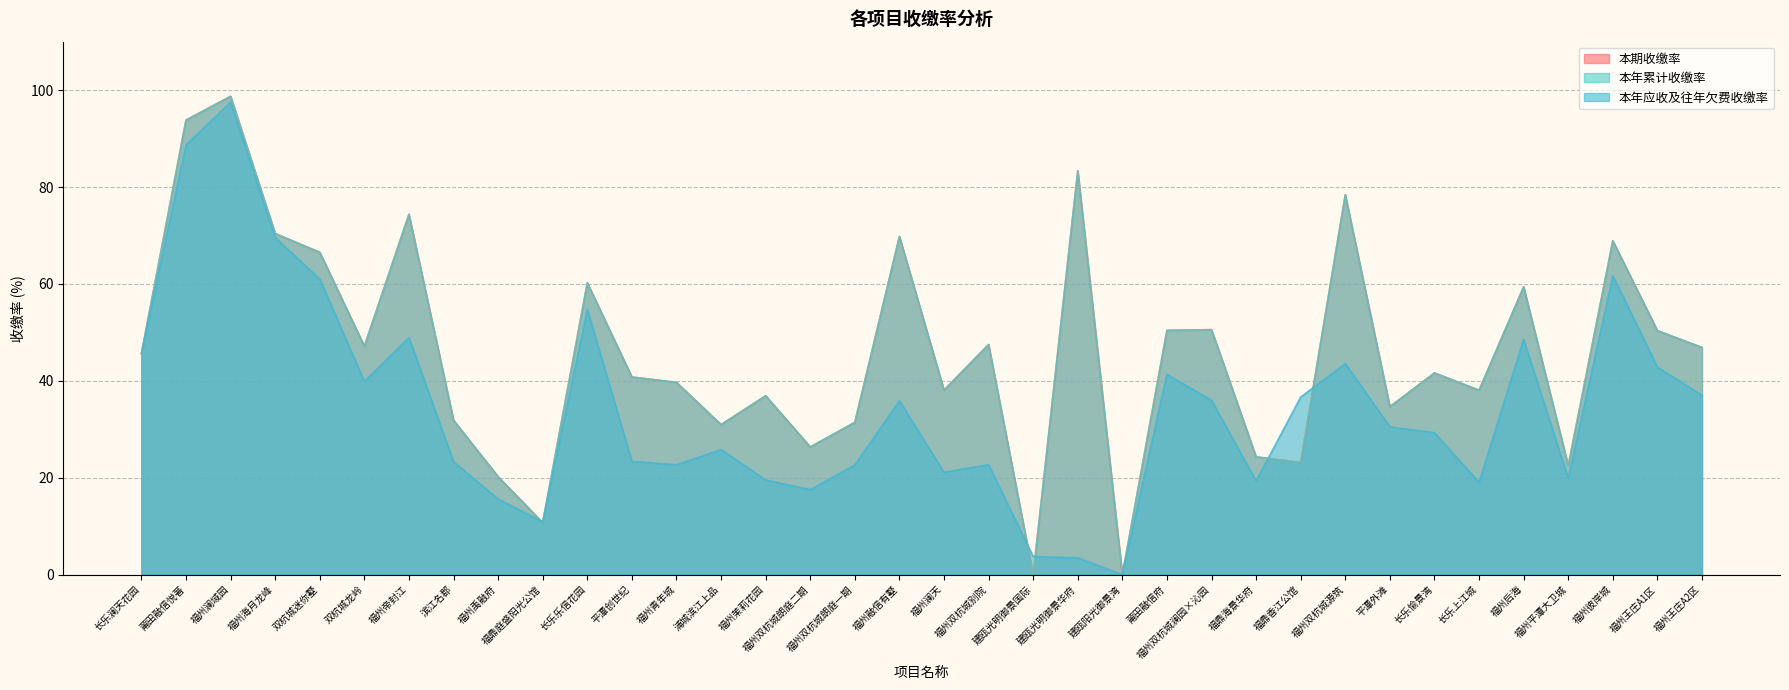

The 本年累计收缴率 series shows 45.6 at 长乐澜天花园. True or false?

True